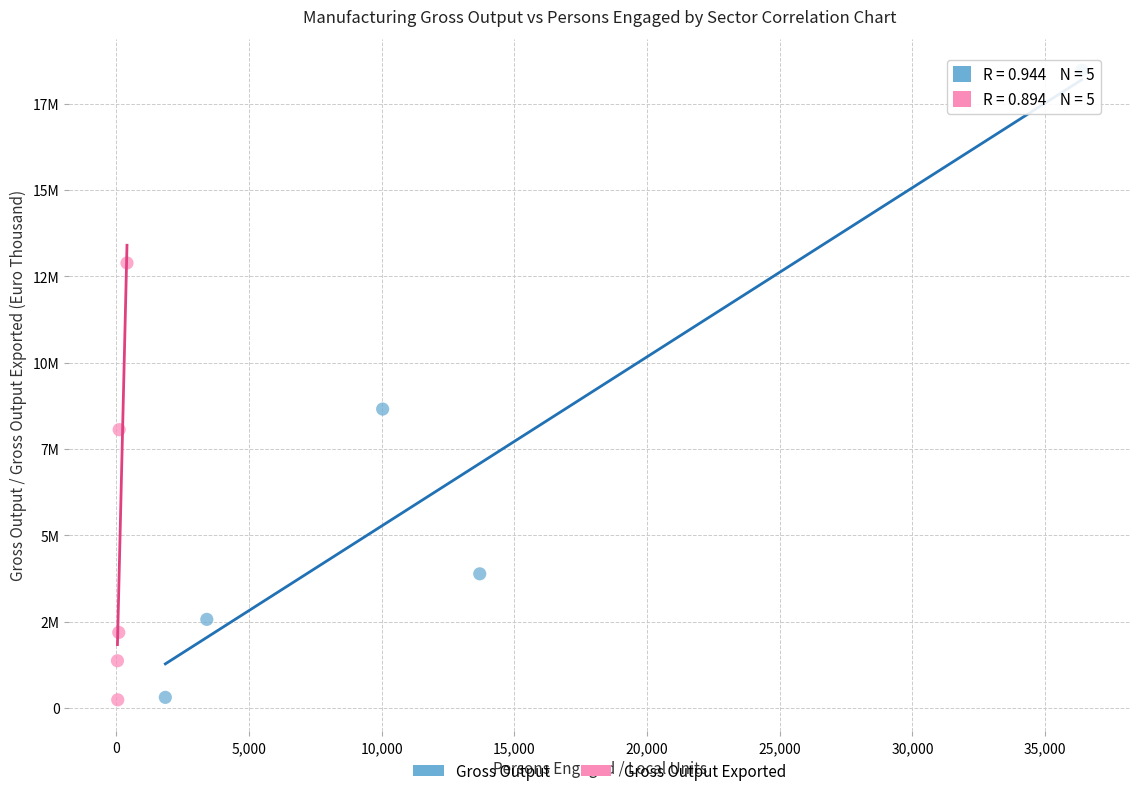

Which series has the widest spread of Y values?

Gross Output